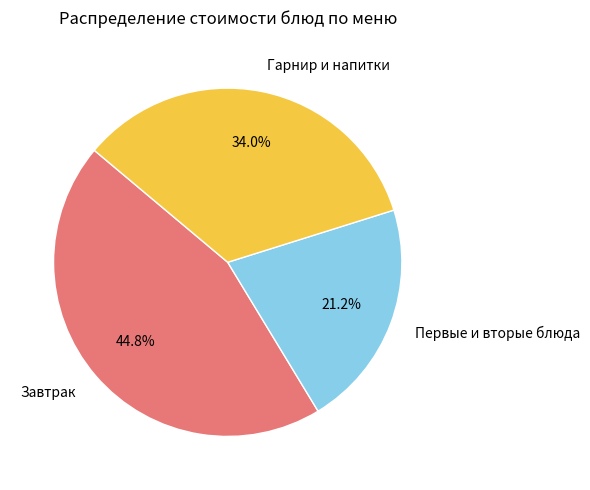

How many segments does this pie chart have?

3